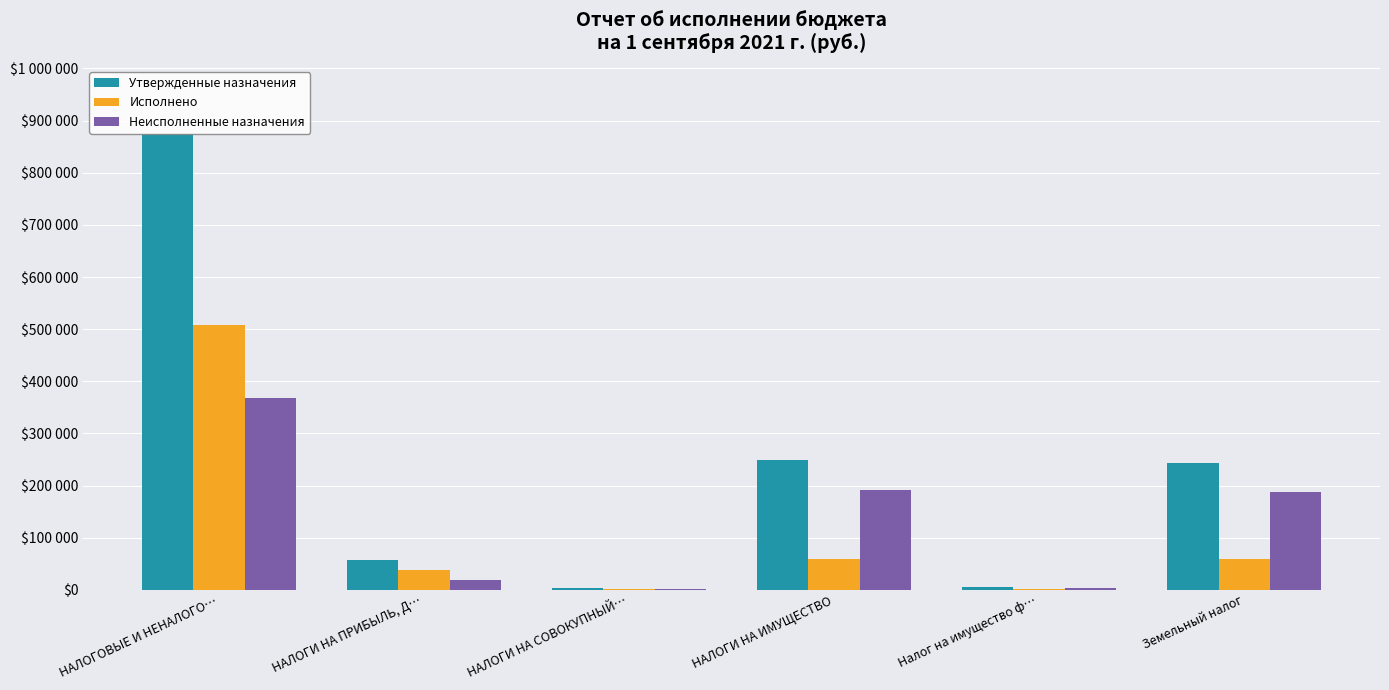

At which label does Неисполненные назначения first exceed 186687?

НАЛОГОВЫЕ И НЕНАЛОГО…